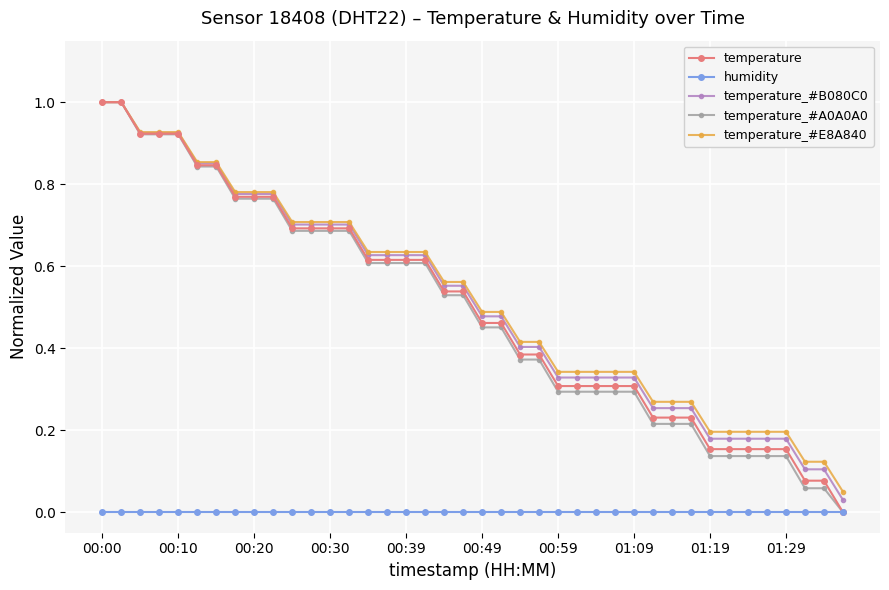

Does the chart display data point markers on the line(s)?

Yes